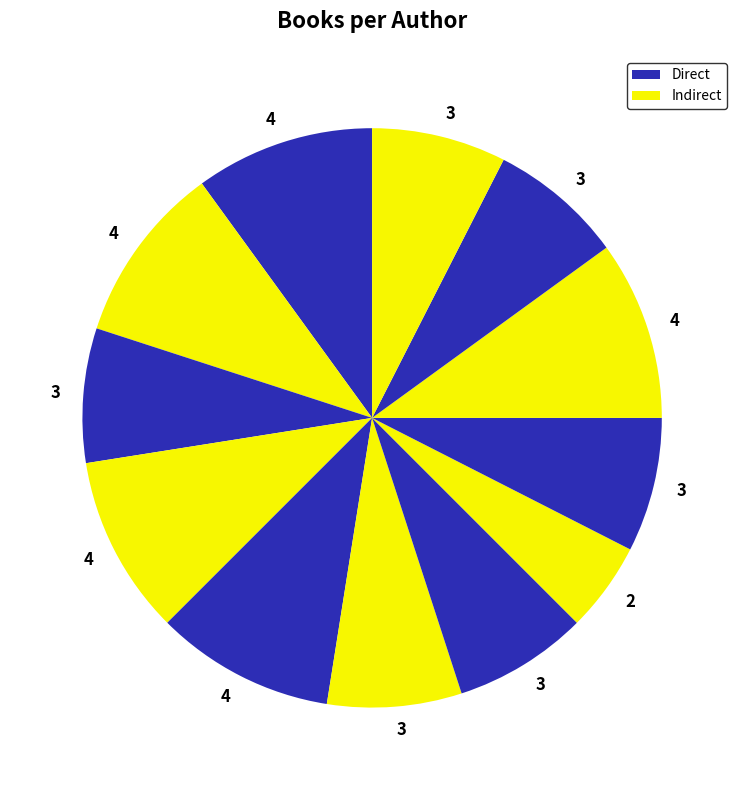

Count the number of slices in the pie.

12